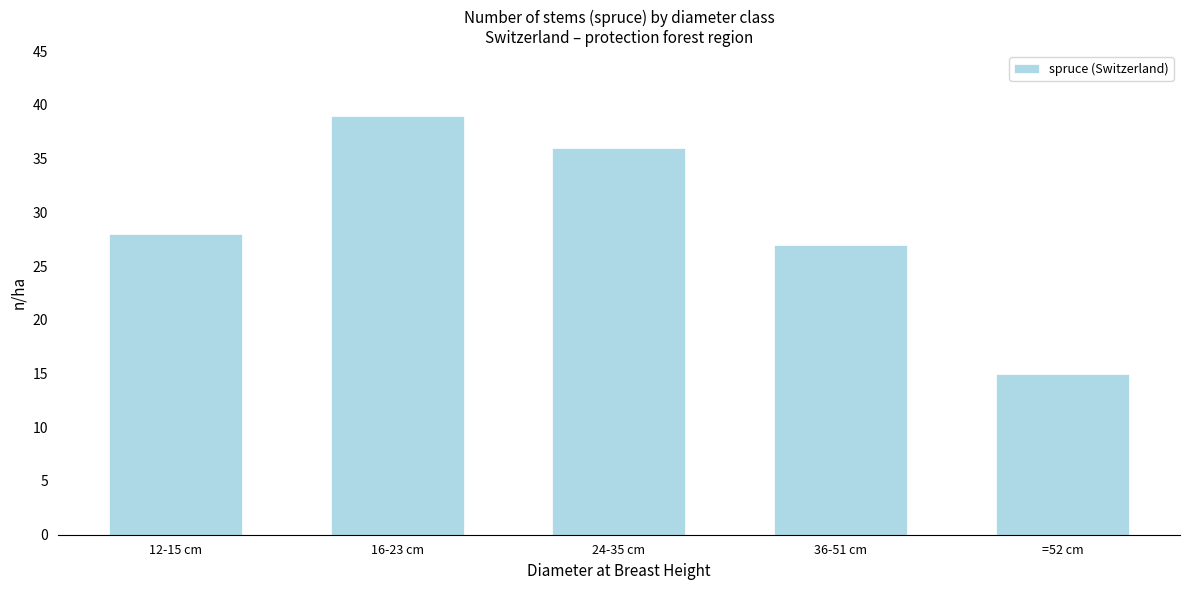

Reading left to right, extract all data points from this chart.

28	39	36	27	15